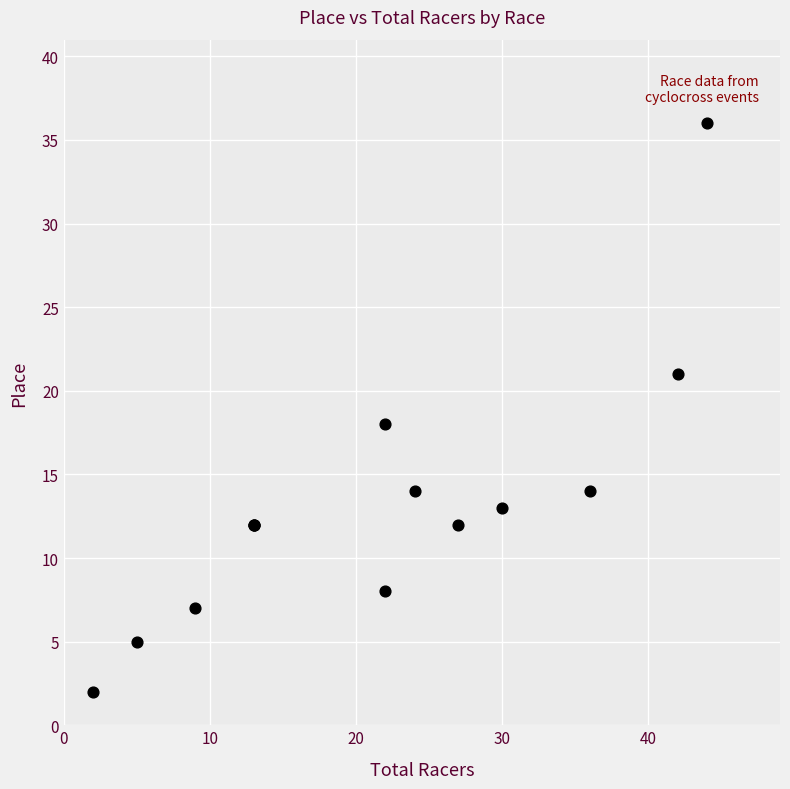

What Y value in the scatter plot is closest to 19?

18